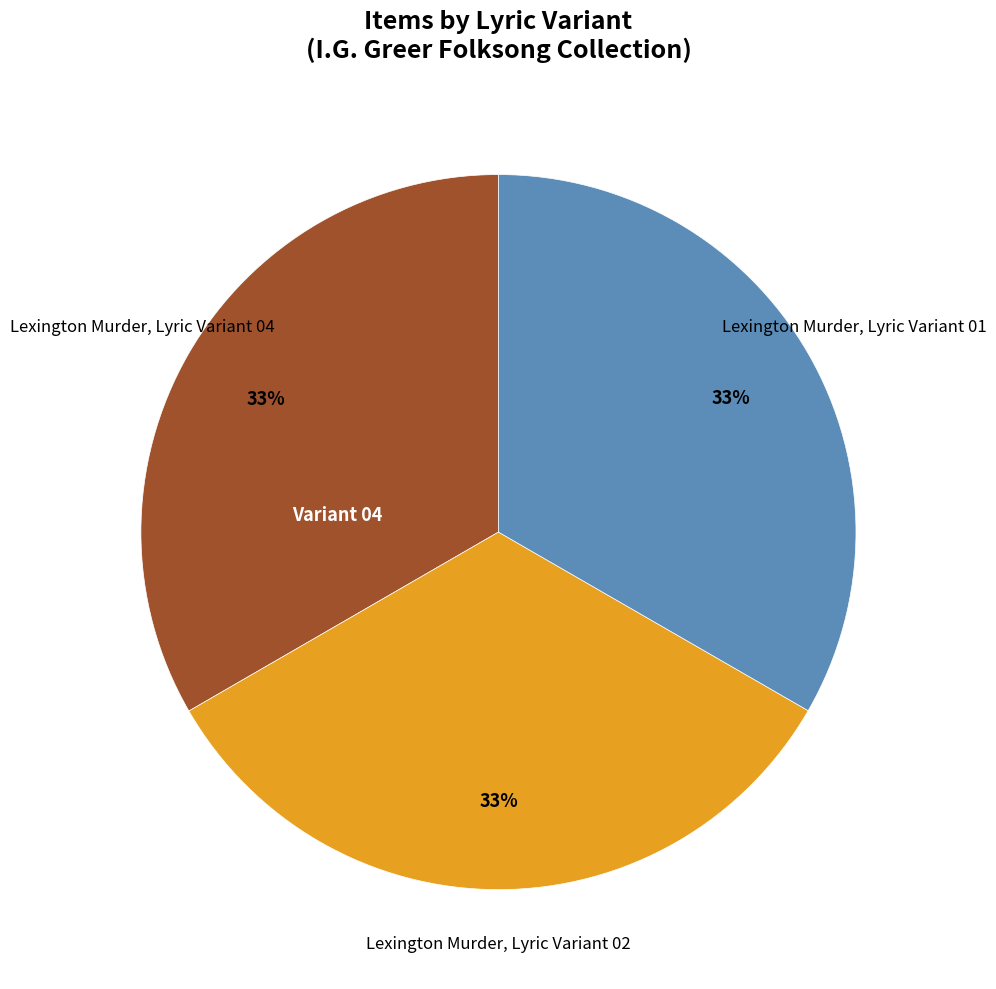

Is there any slice that represents more than half of the pie?

No